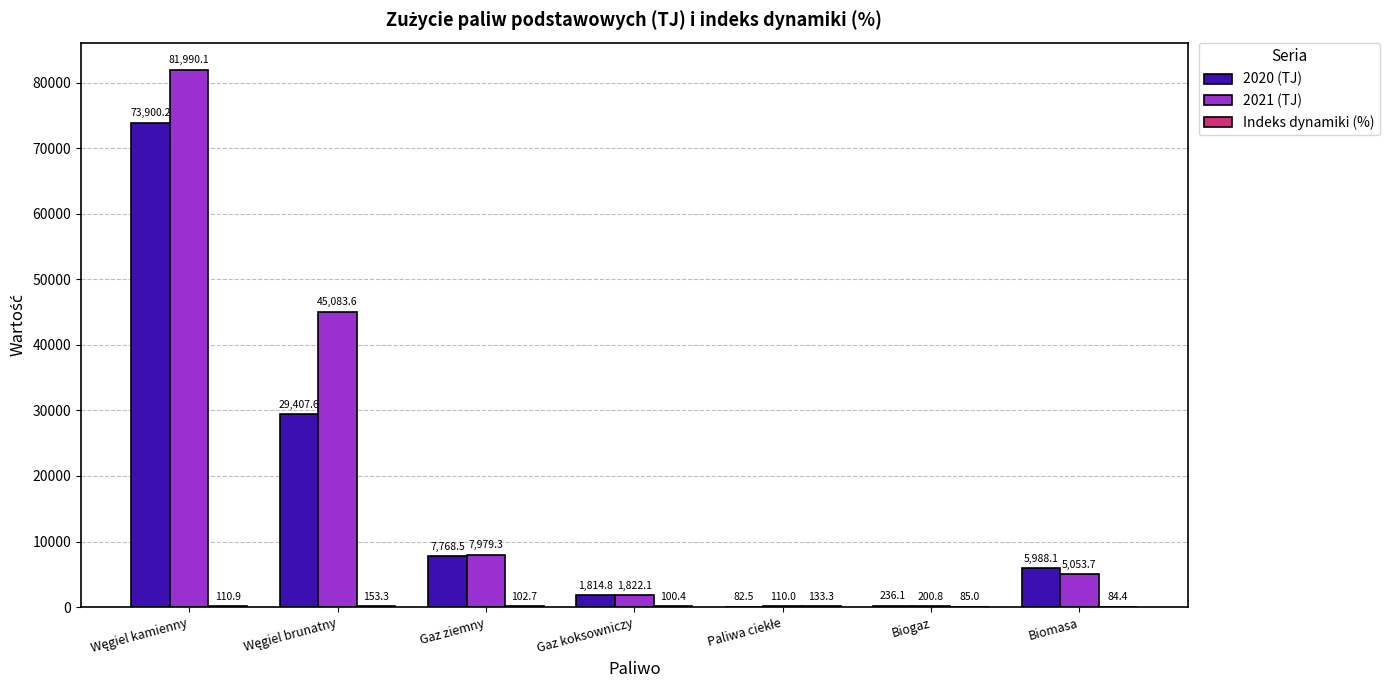

What is the total value across all series at Biomasa?

11126.2